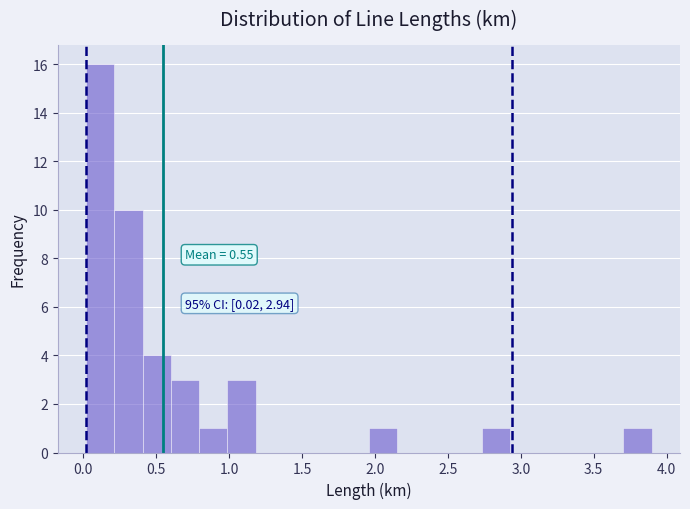

Around what value on the x-axis is the tallest bar? Give the approximate position of its centre, as read against the axis.

0.10